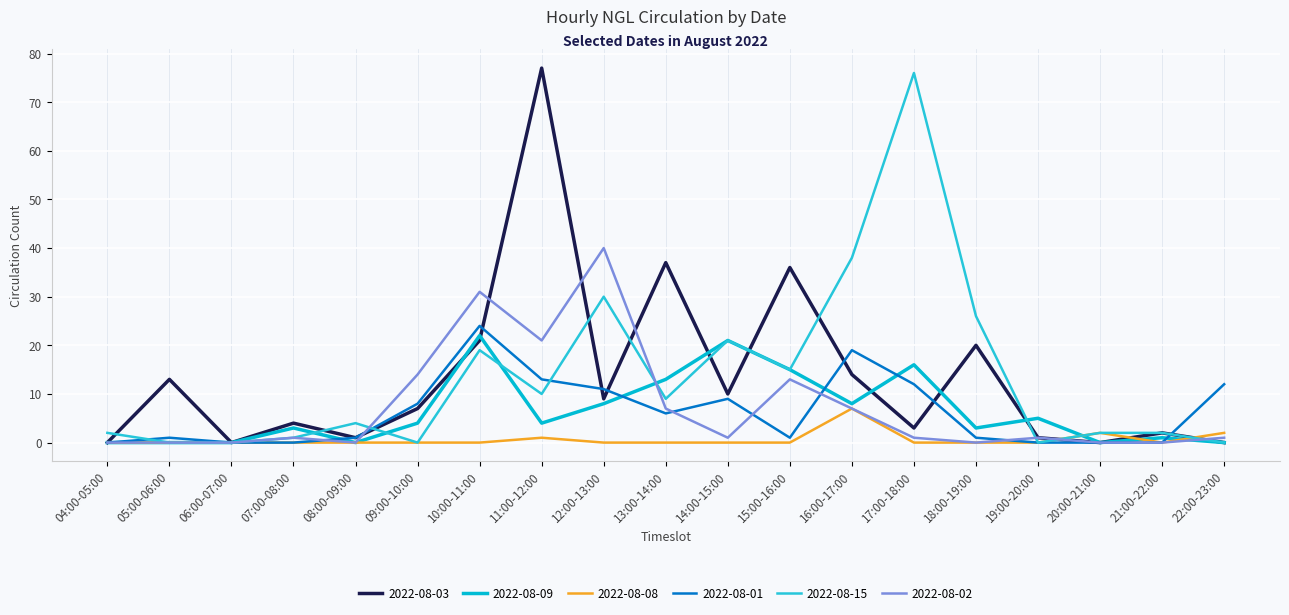

How many lines are shown in the chart?

6